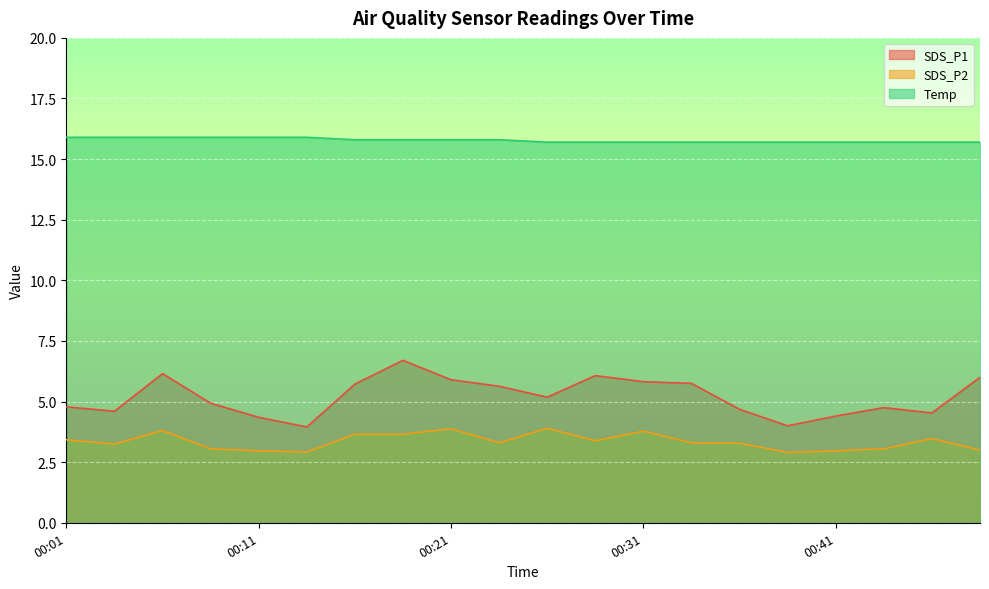

At which label is SDS_P2 closest to 3?

00:49